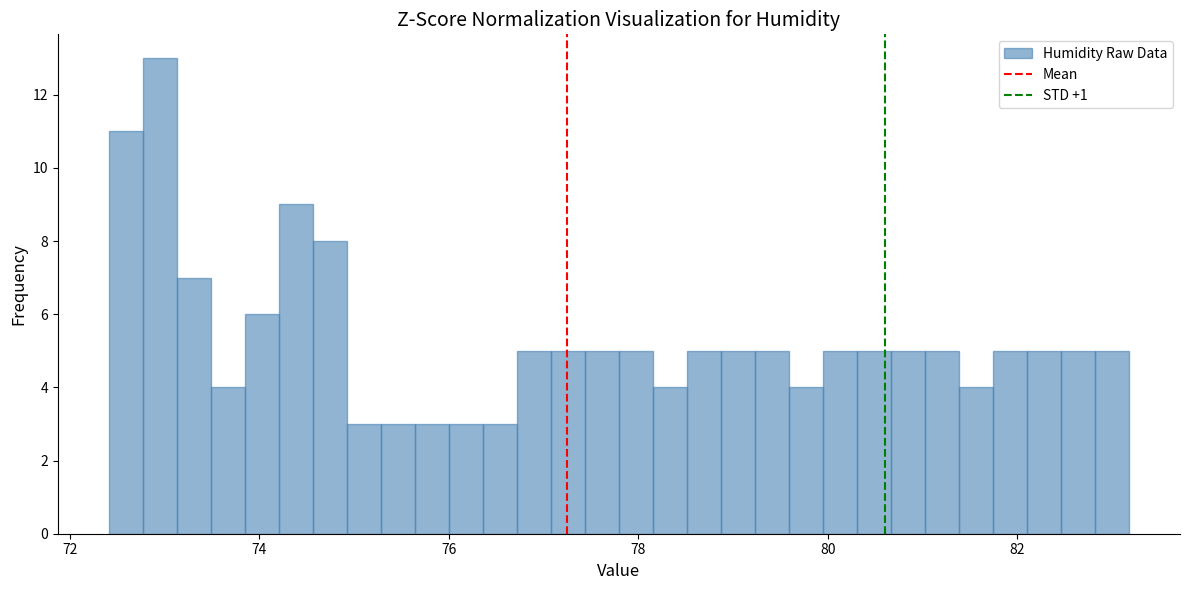

Read against the x-axis, roughly where is the centre of the tallest bar?

73.0